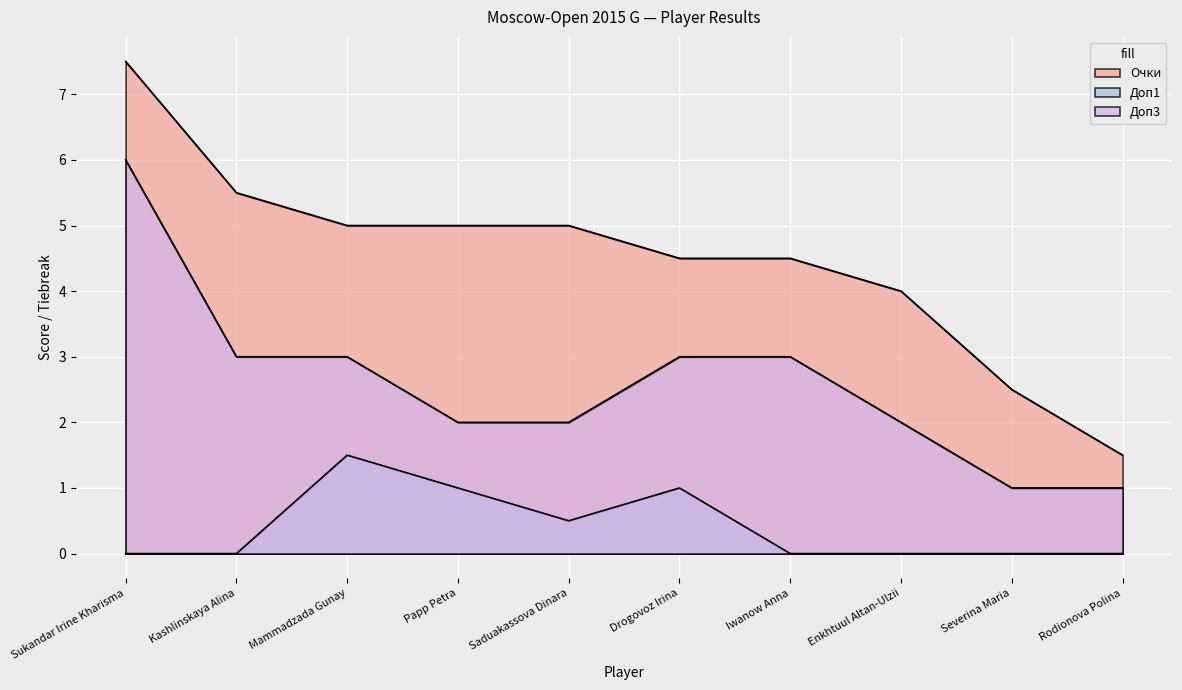

Reading right to left, list all the values displayed in this chart.

Очки: Rodionova Polina=1.5	Severina Maria=2.5	Enkhtuul Altan-Ulzii=4.0	Iwanow Anna=4.5	Drogovoz Irina=4.5	Saduakassova Dinara=5.0	Papp Petra=5.0	Mammadzada Gunay=5.0	Kashlinskaya Alina=5.5	Sukandar Irine Kharisma=7.5
Доп1: Rodionova Polina=0.0	Severina Maria=0.0	Enkhtuul Altan-Ulzii=0.0	Iwanow Anna=0.0	Drogovoz Irina=1.0	Saduakassova Dinara=0.5	Papp Petra=1.0	Mammadzada Gunay=1.5	Kashlinskaya Alina=0.0	Sukandar Irine Kharisma=0.0
Доп3: Rodionova Polina=1.0	Severina Maria=1.0	Enkhtuul Altan-Ulzii=2.0	Iwanow Anna=3.0	Drogovoz Irina=3.0	Saduakassova Dinara=2.0	Papp Petra=2.0	Mammadzada Gunay=3.0	Kashlinskaya Alina=3.0	Sukandar Irine Kharisma=6.0